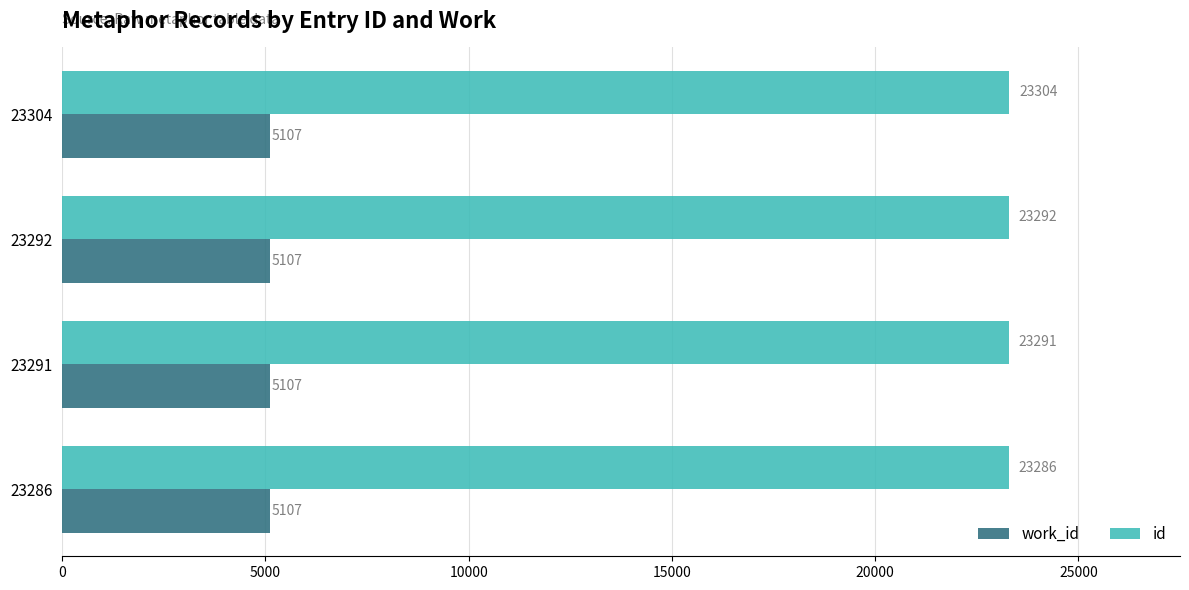

Rank the series at 23304 from highest to lowest value.

id, work_id